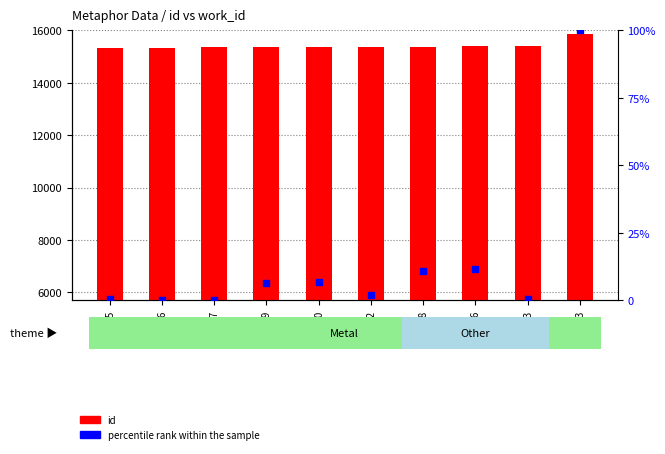

Which series has the largest total across all categories?

id